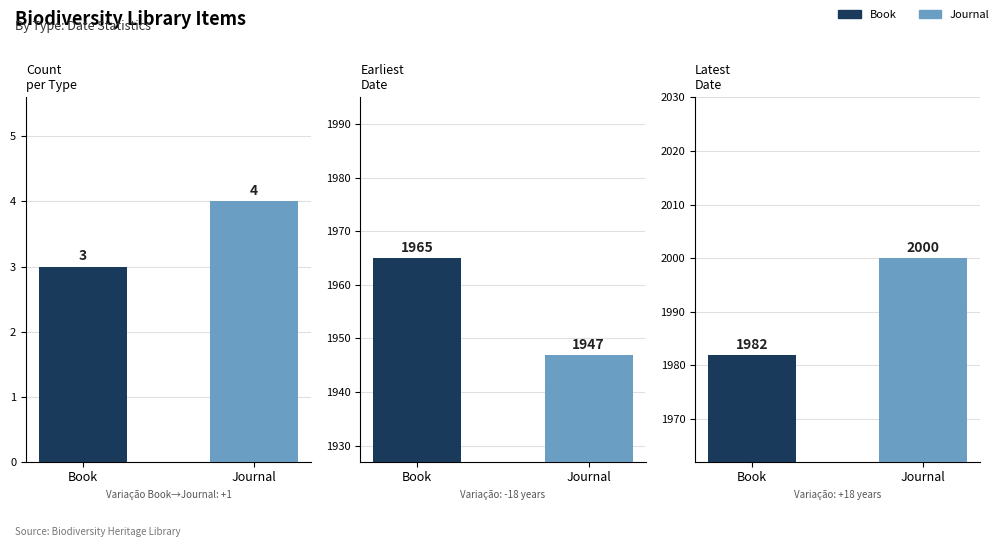

At which label is Max Date closest to 1991?

Book